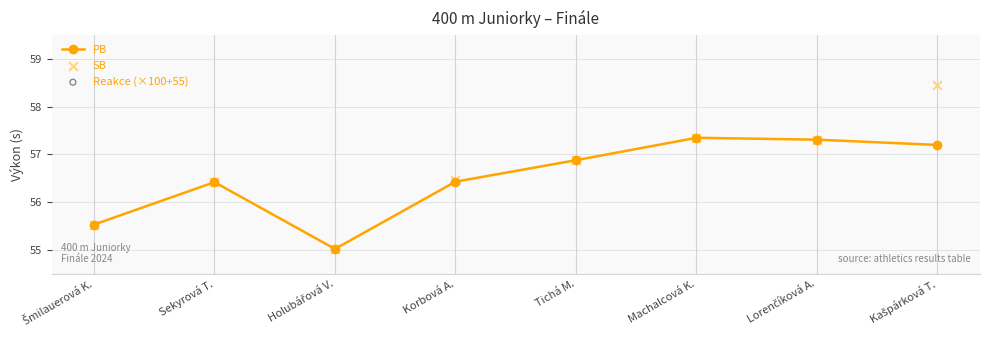

Which series has the widest spread of Y values?

Reakce (×100+55)